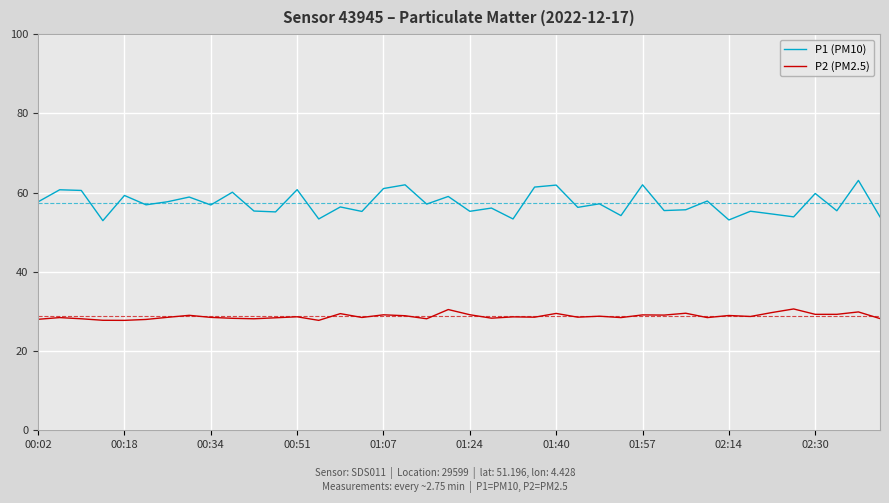

What are all the series names shown in the legend?

P1 (PM10), P2 (PM2.5)